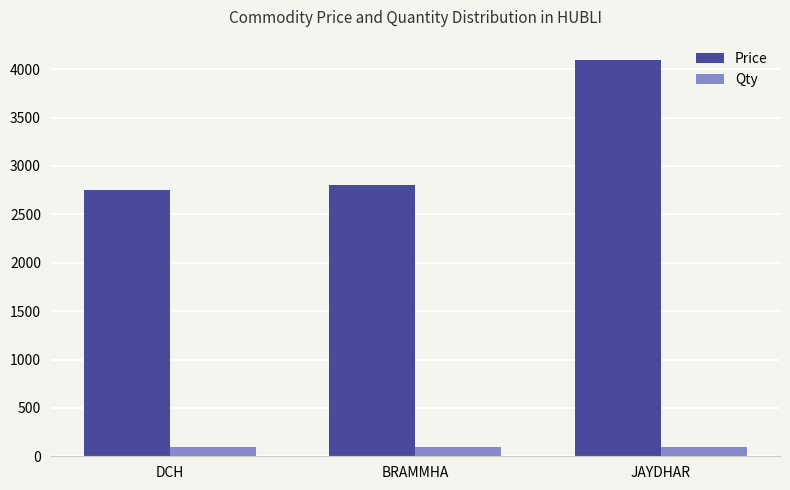

What is the smallest value displayed?

100